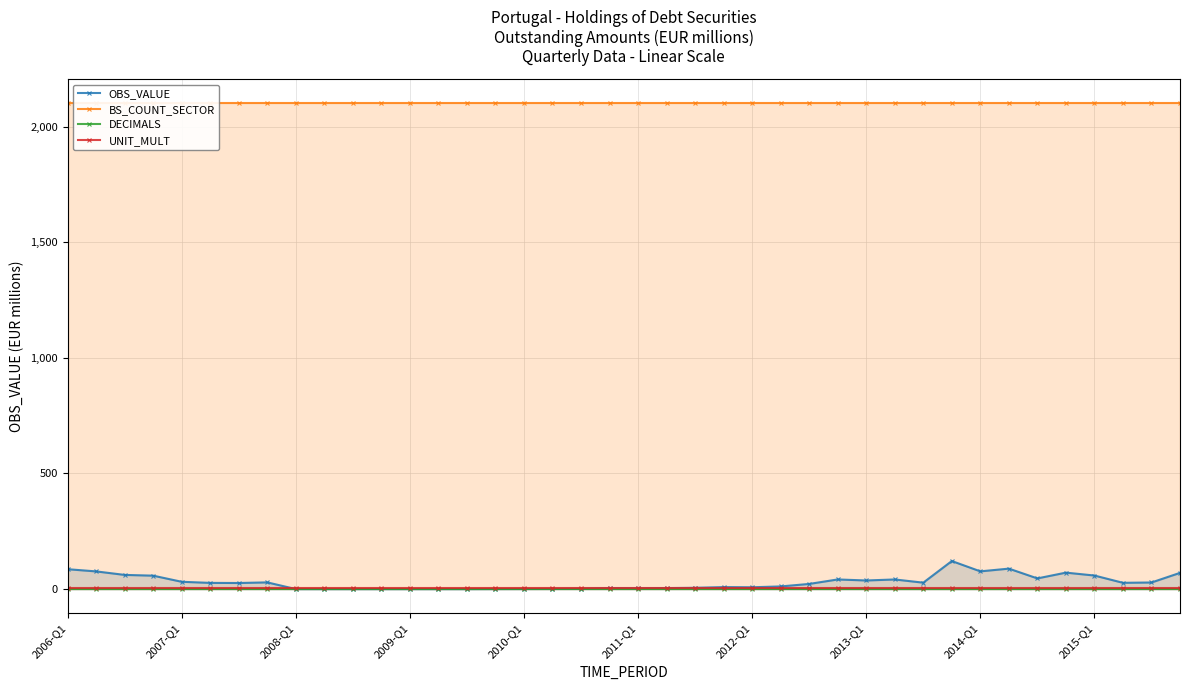

Between 2011-Q1 and 11, which series saw the biggest shift?

OBS_VALUE